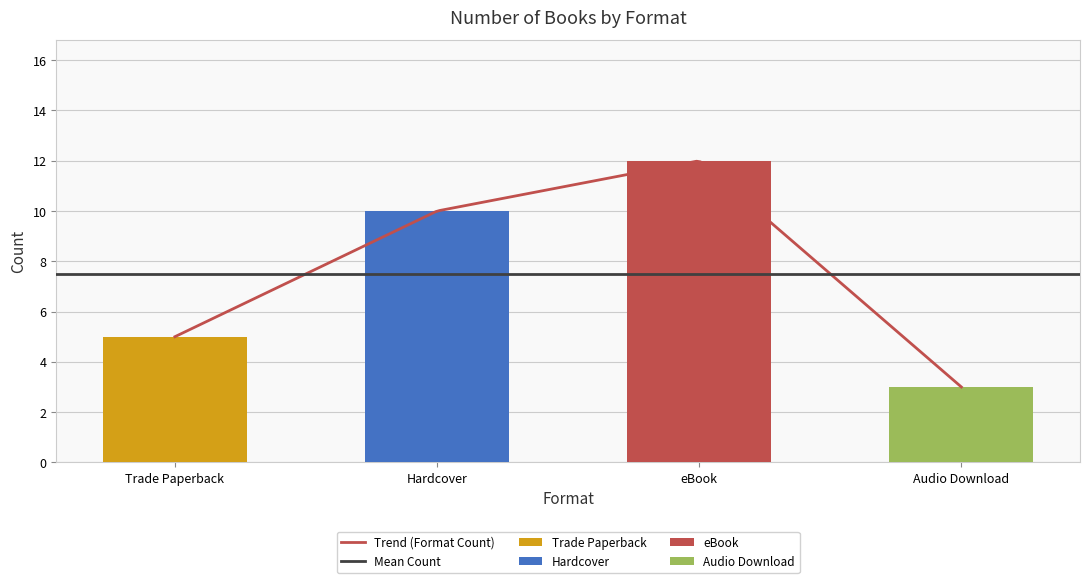

How many categories are shown in the chart?

4